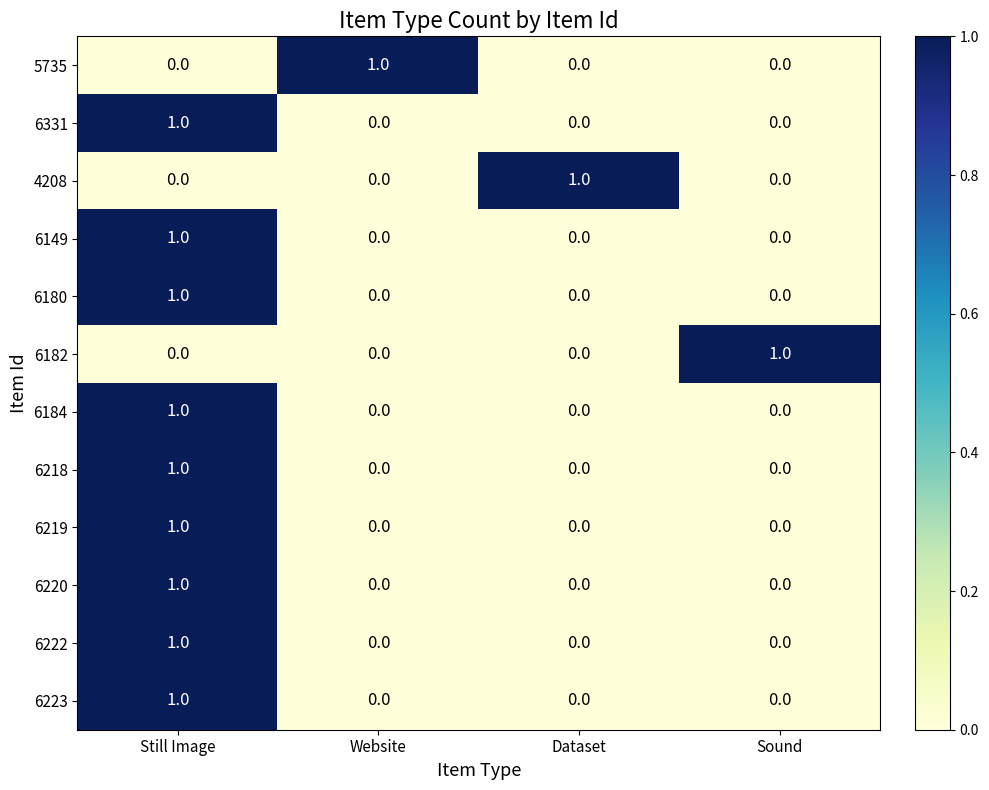

Count the 6184 values in the range 0 to 1.

4